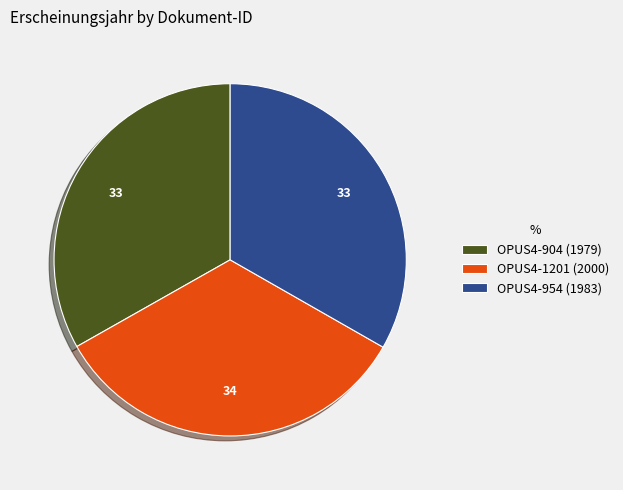

How many slices are in this pie chart?

3